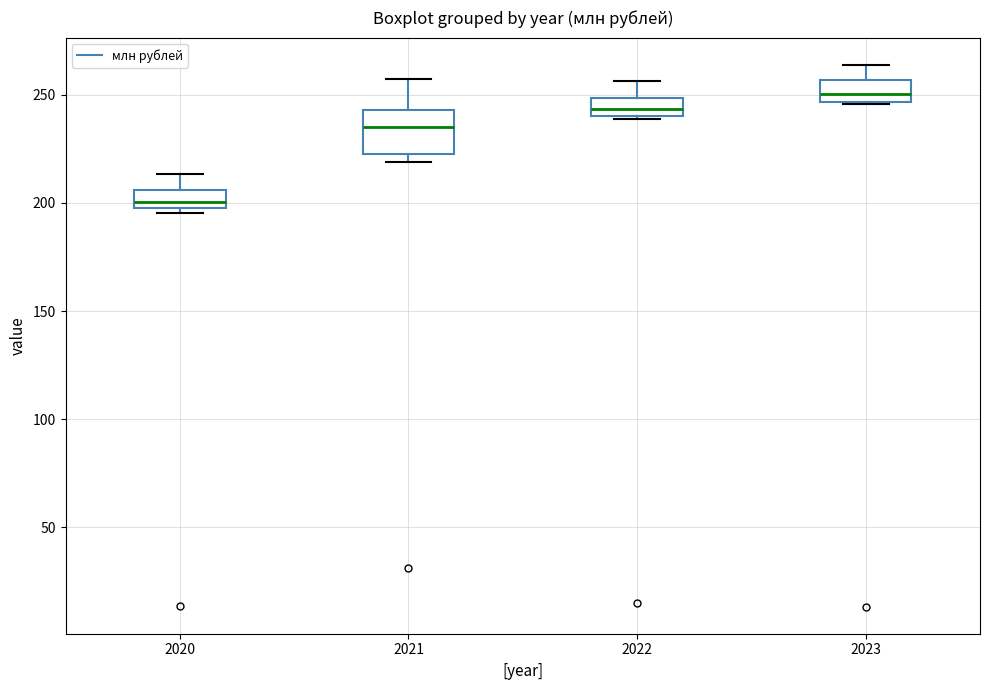

Reading left to right, transcribe this box plot: for each box, give where its median line is, the range the box spans, and where its two whiskers end, as read against the y-axis. The values are not printed on the chart, so give them approximately, as read against the axis.

2020: median 200, box 195 to 205, whiskers 195 (just below the box's lower edge) to 215
2021: median 235, box 220 to 245, whiskers 220 (just below the box's lower edge) to 255
2022: median 245, box 240 to 250, whiskers 240 to 255
2023: median 250, box 245 to 255, whiskers 245 to 265